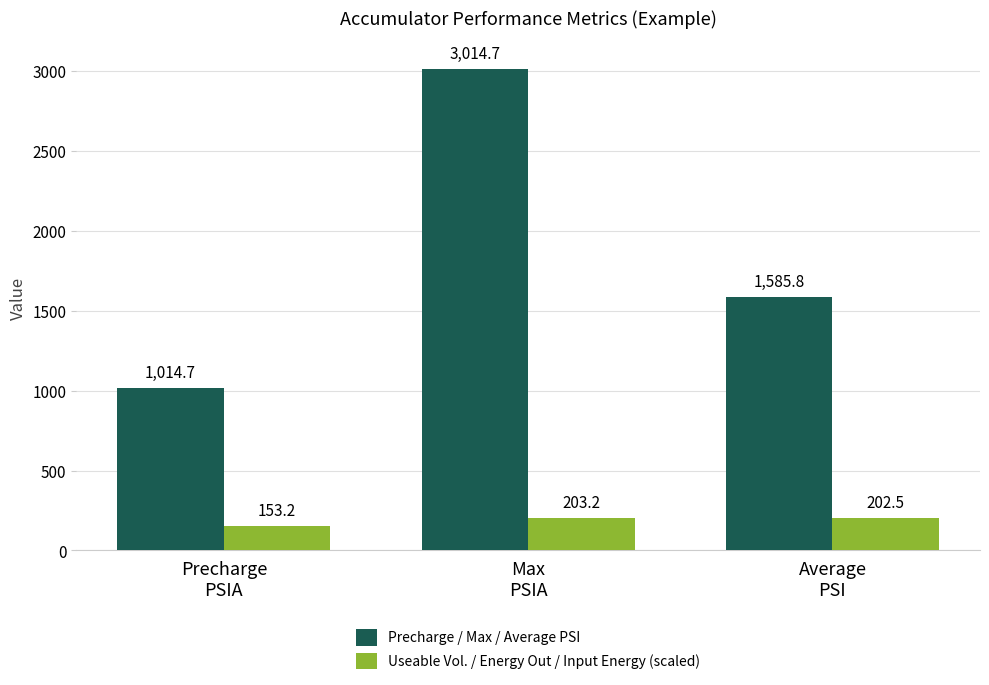

Where does the Useable Vol. / Energy Out / Input Energy (scaled) series first go above 202?

Max
PSIA